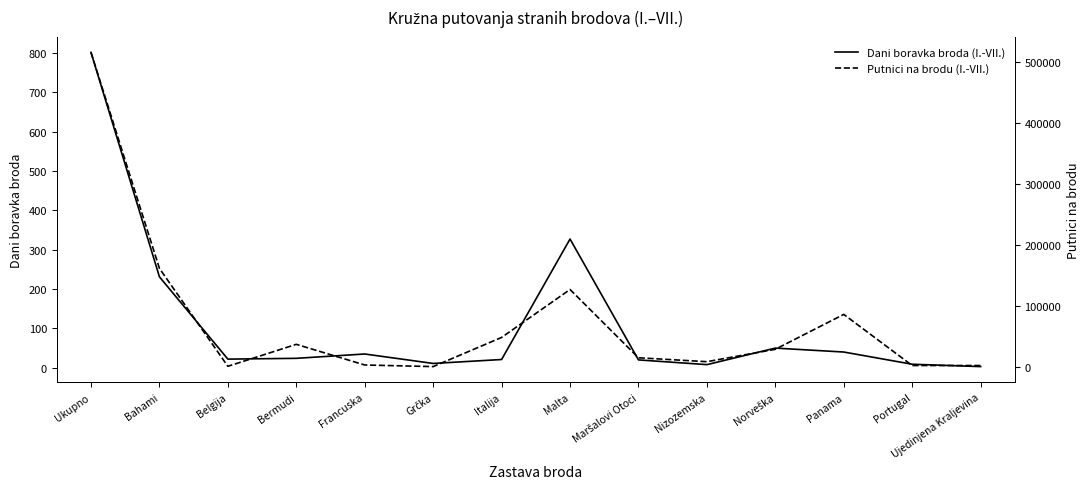

At which label is Dani boravka broda (I.-VII.) closest to 402?

Malta